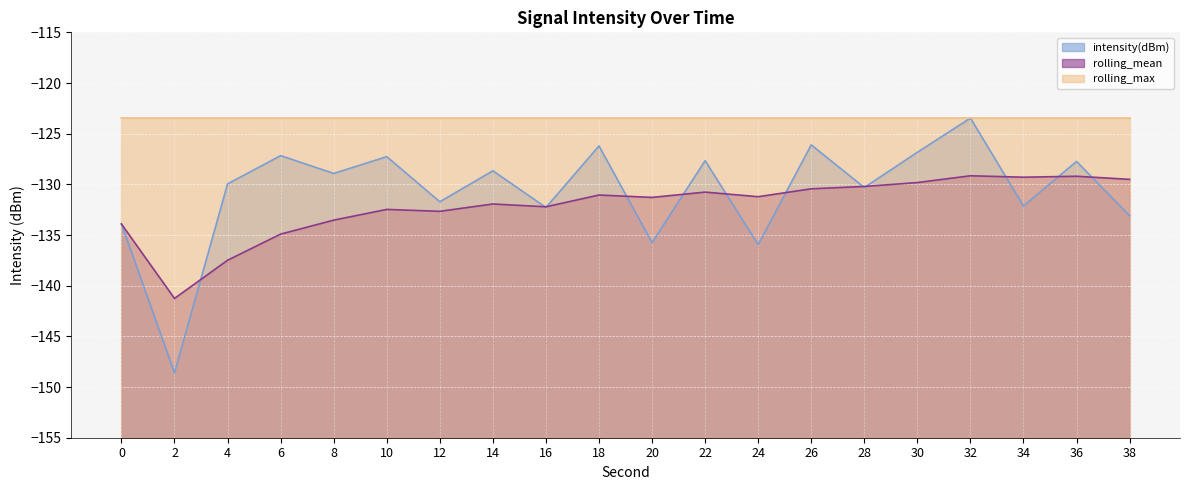

List the series in order of their peak value, highest first.

intensity(dBm), rolling_mean